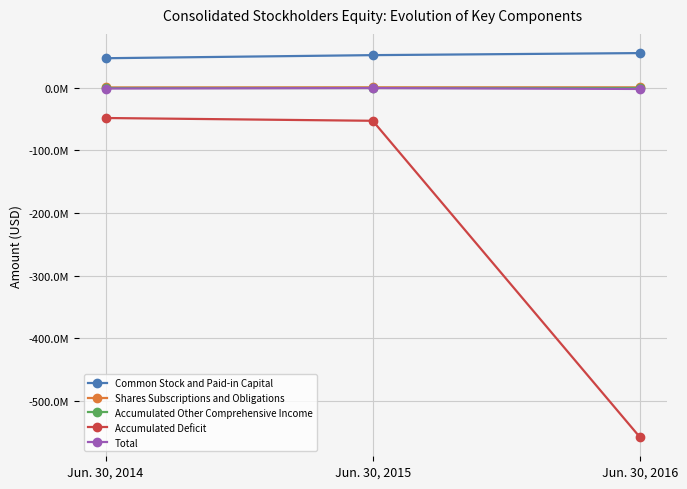

Reading left to right, list all the values displayed in this chart.

Common Stock and Paid-in Capital: 46832941	51753457	55024270
Shares Subscriptions and Obligations: 188635	391974	340184
Accumulated Other Comprehensive Income: 46267	46267	46267
Accumulated Deficit: -48549967	-52982584	-557622282
Total: -1482124	-790886	-2211561